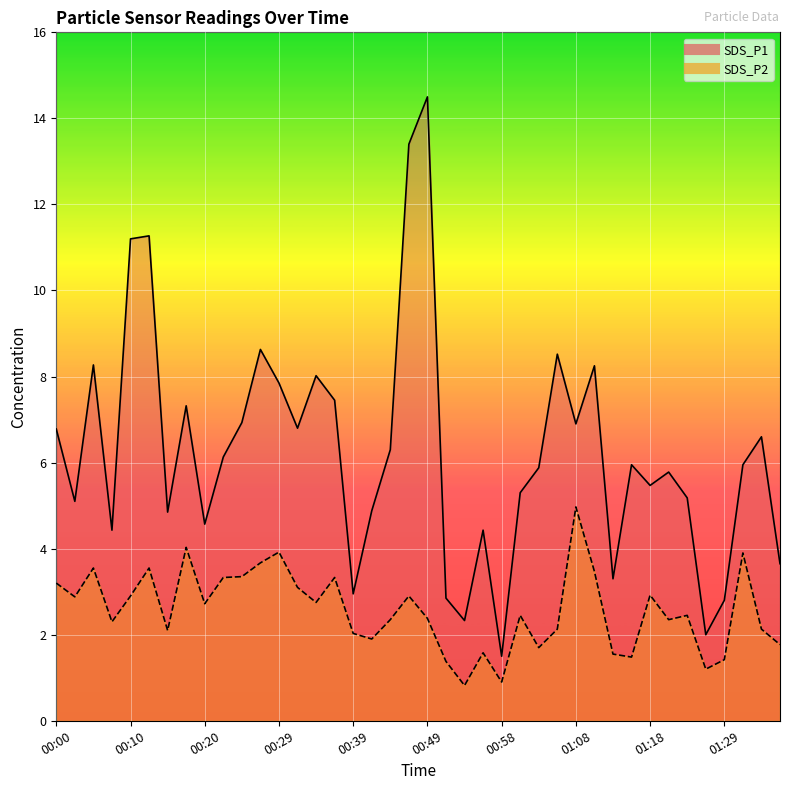

At how many categories does at least one series exceed 1?

40